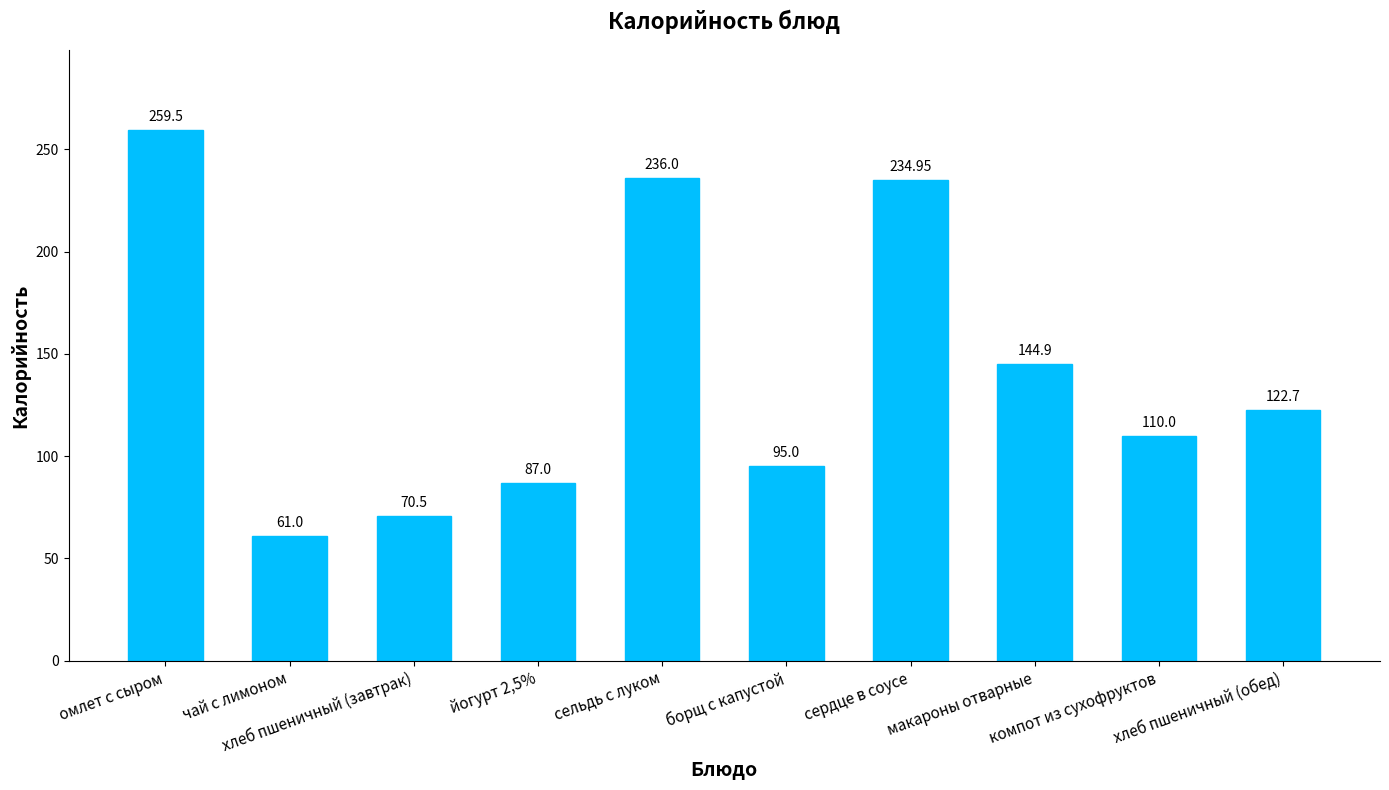

List the labels in order of value, largest first.

омлет с сыром, сельдь с луком, сердце в соусе, макароны отварные, хлеб пшеничный (обед), компот из сухофруктов, борщ с капустой, йогурт 2,5%, хлеб пшеничный (завтрак), чай с лимоном